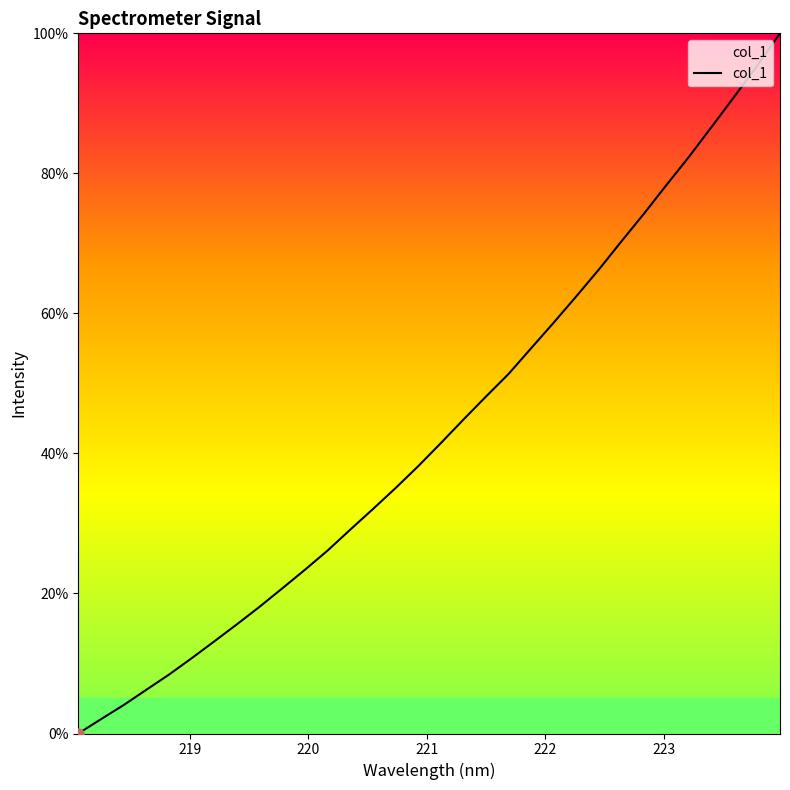

What is the greatest value displayed?

100.0